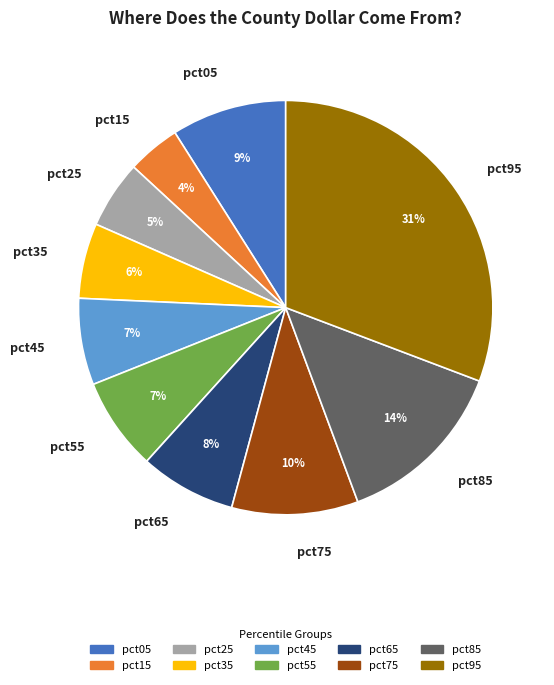

Which slice is the smallest?

pct15